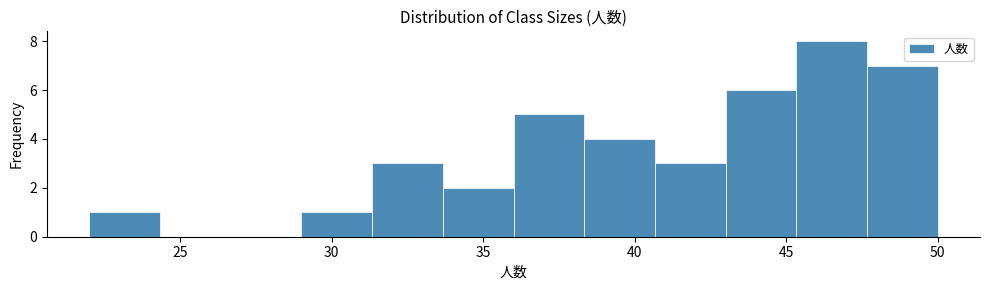

What is the height of the bar covering 31.5 to 33.5 on the x-axis? Neither the bar edges nor the heights are printed on the chart, so give them approximately, as read against the axes.

3